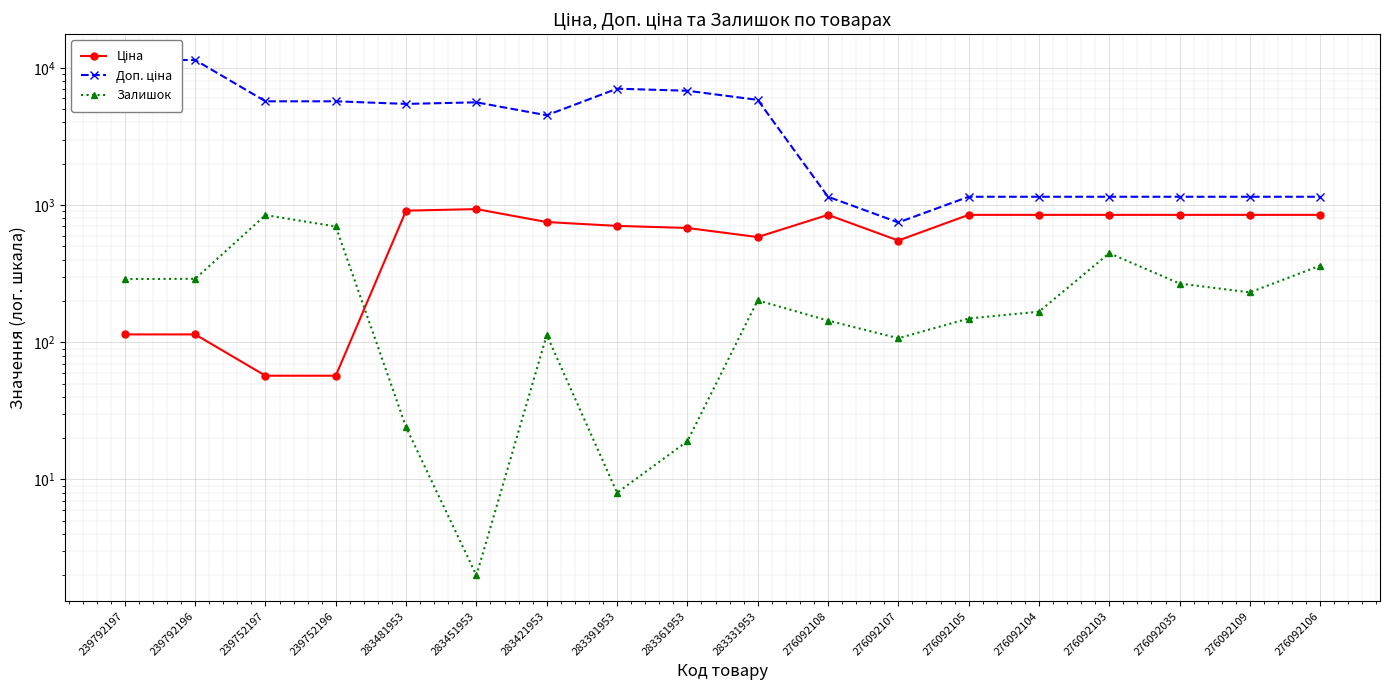

Which category has the lowest value in the Залишок series?

283451953